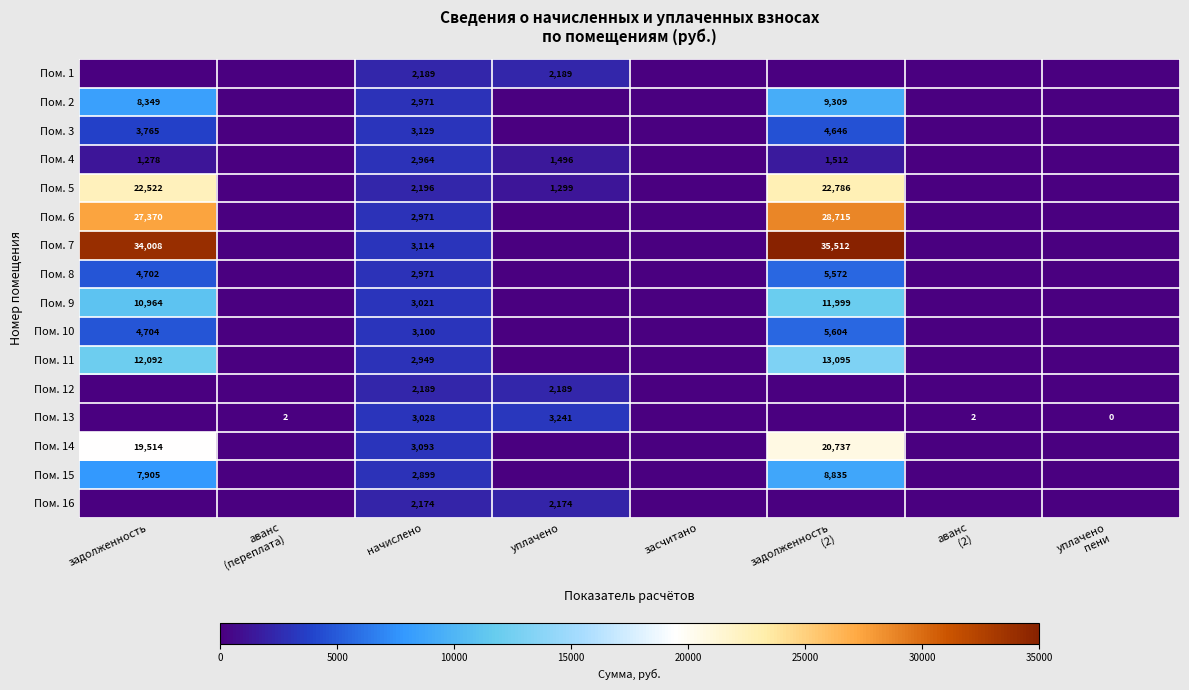

The Пом. 7 series shows 4700 at начислено. True or false?

False